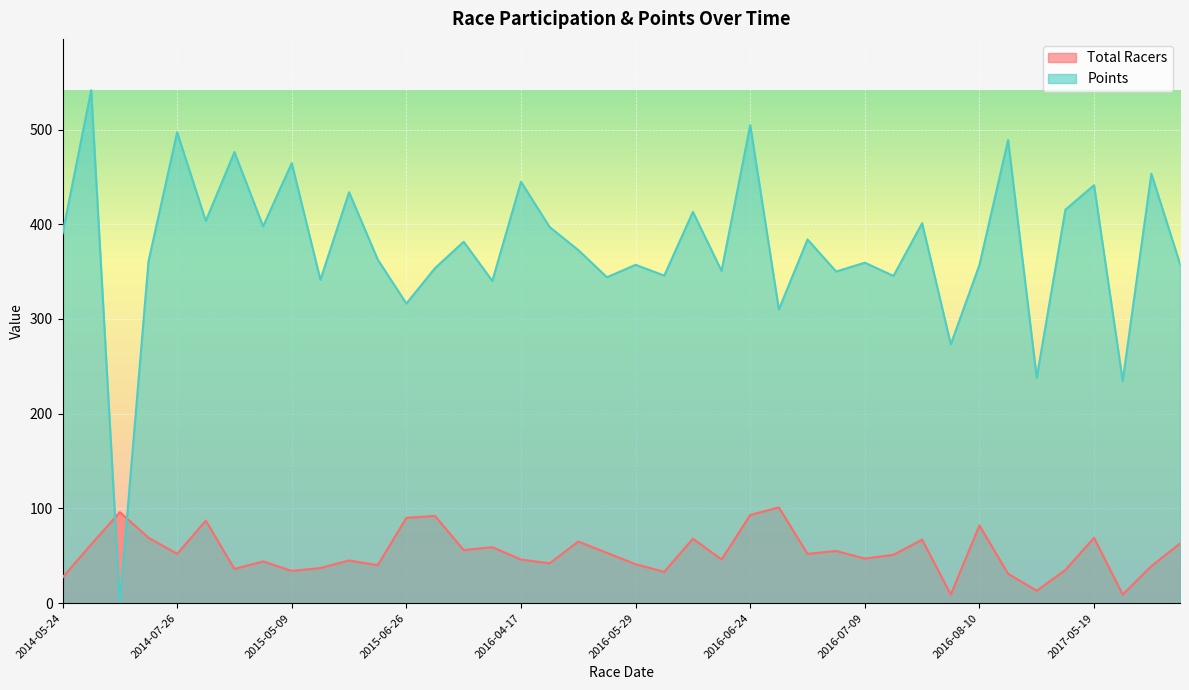

What are all the series names shown in the legend?

Total Racers, Points